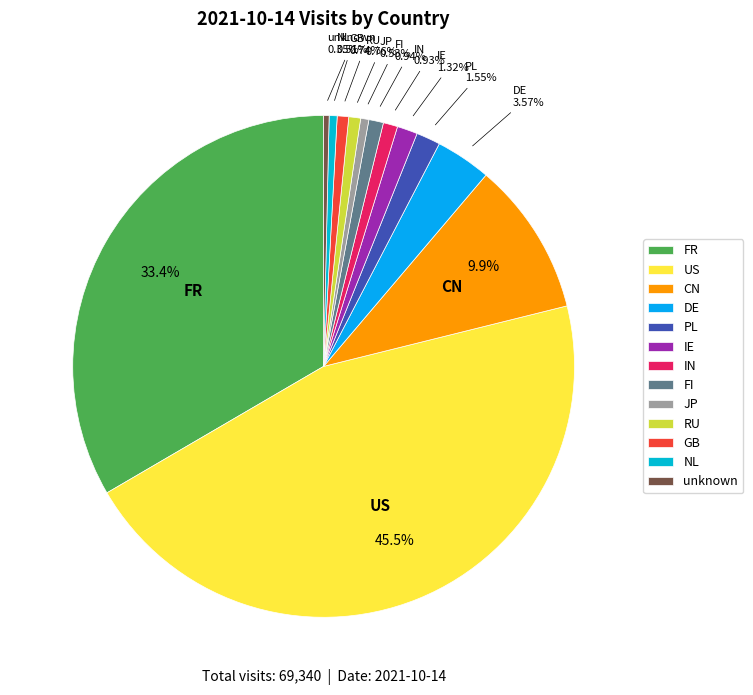

Count the number of slices in the pie.

13